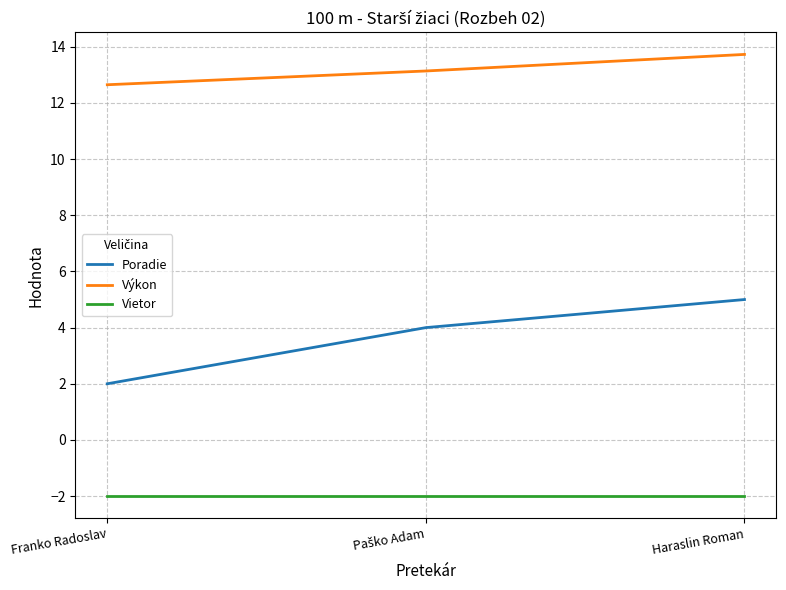

At which category is the sum across all series the highest?

Haraslin Roman